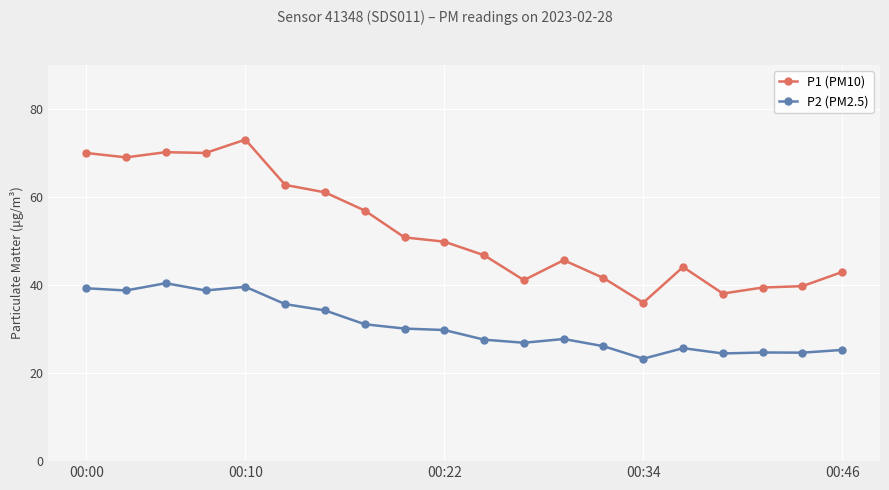

Rank the series by their average value, from highest to lowest.

P1 (PM10), P2 (PM2.5)